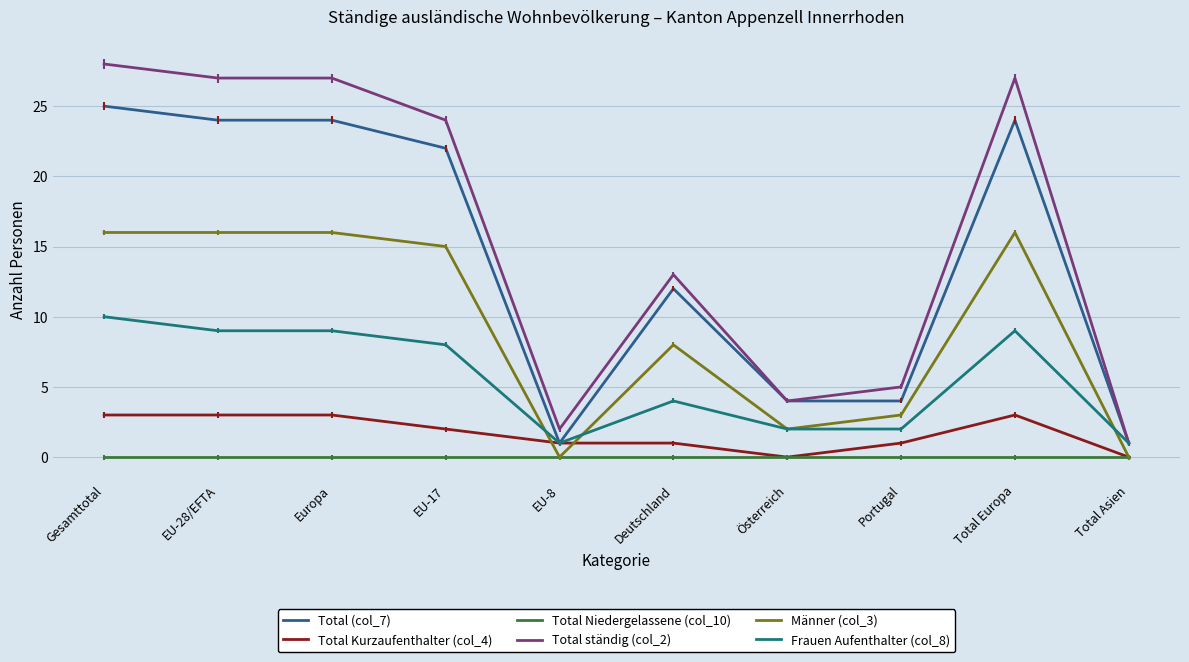

What is the difference between the highest and lowest values at Gesamttotal?

28